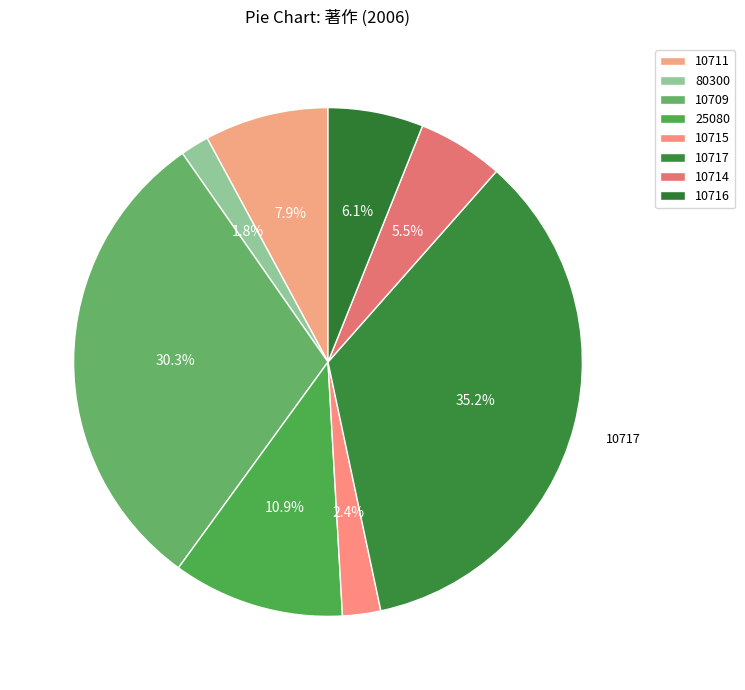

Does 10714 represent more than half of the total?

No